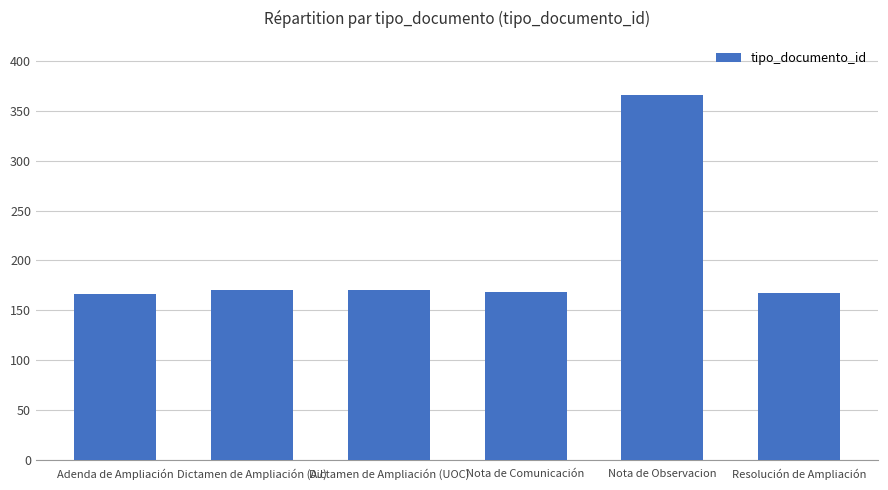

At which category does the chart reach its peak across all series?

Nota de Observacion